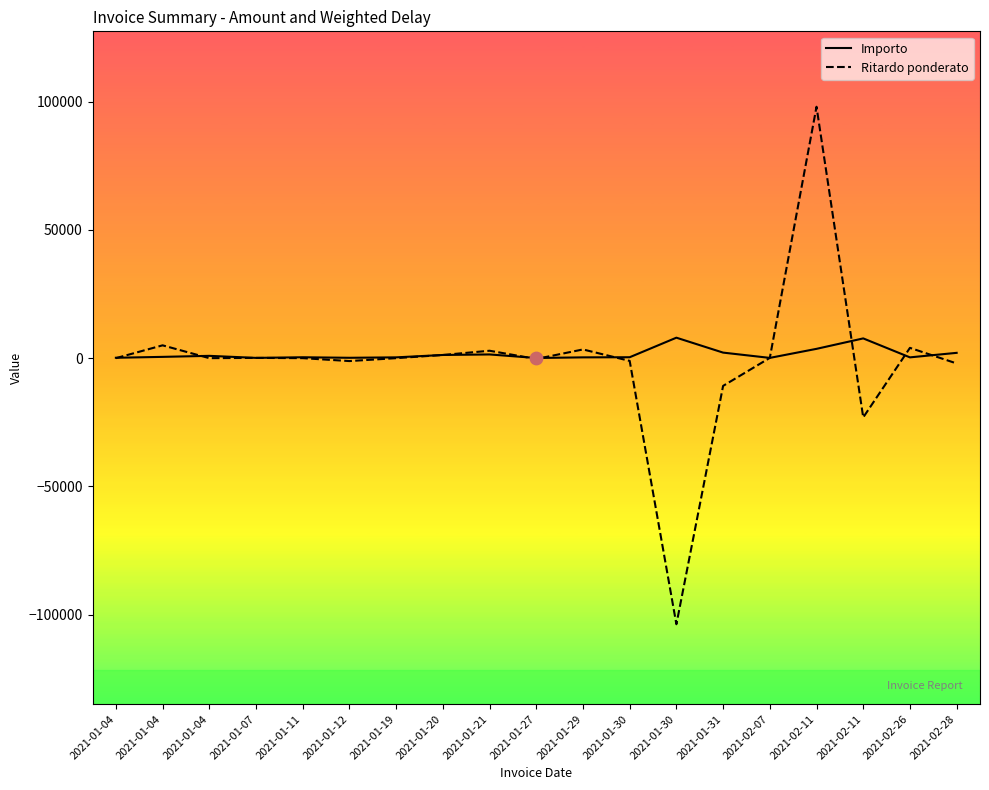

Which series contains the highest Y value?

Ritardo ponderato